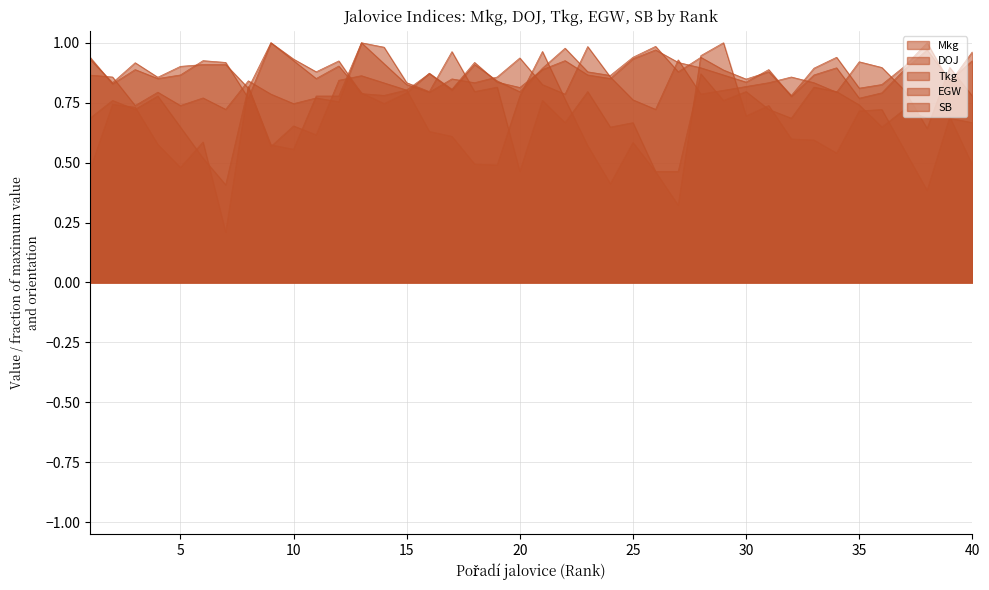

The value of EGW at 17 is 0.8. True or false?

True